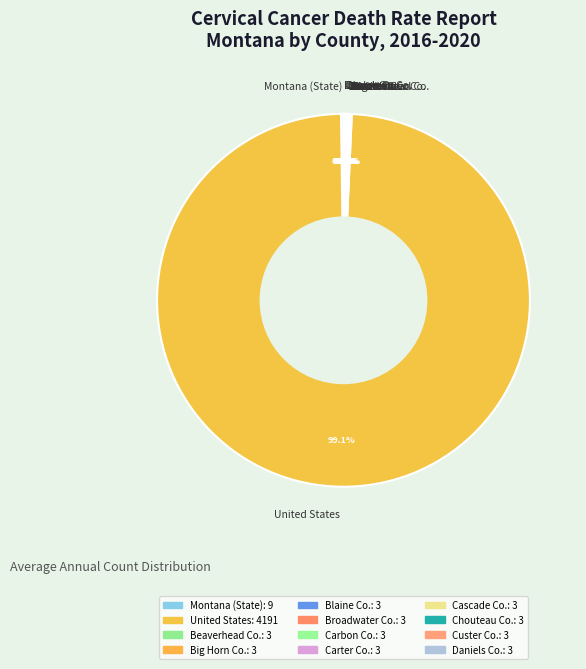

What is the largest slice in the pie chart?

United States